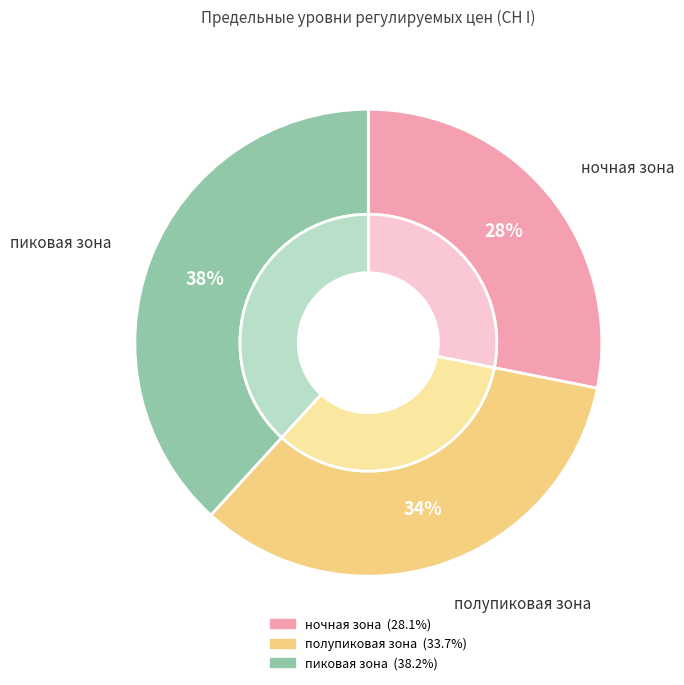

Rank the categories by value from lowest to highest.

ночная зона, полупиковая зона, пиковая зона